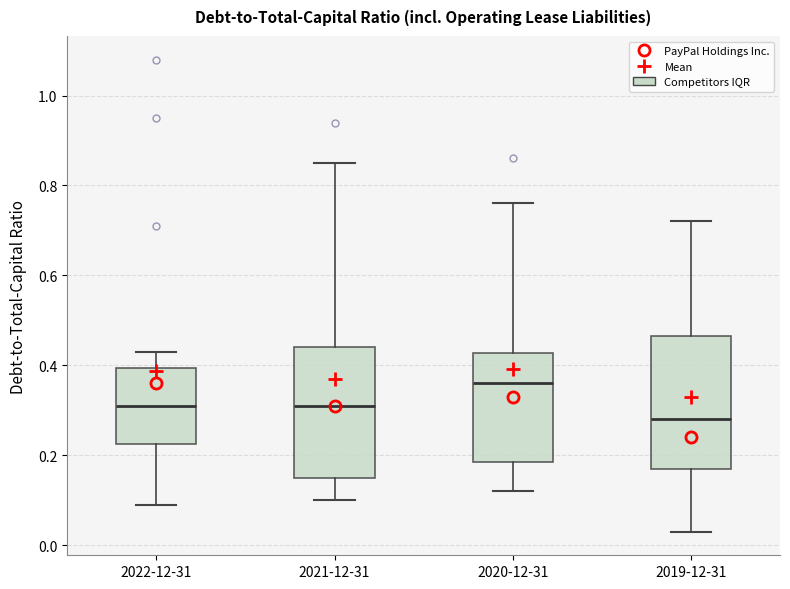

Reading left to right, transcribe this box plot: for each box, give where its median line is, the range the box spans, and where its two whiskers end, as read against the y-axis. The values are not printed on the chart, so give them approximately, as read against the axis.

2022-12-31: median 0.32, box 0.22 to 0.40, whiskers 0.10 to 0.44
2021-12-31: median 0.32, box 0.16 to 0.44, whiskers 0.10 to 0.86
2020-12-31: median 0.36, box 0.18 to 0.42, whiskers 0.12 to 0.76
2019-12-31: median 0.28, box 0.18 to 0.46, whiskers 0.04 to 0.72